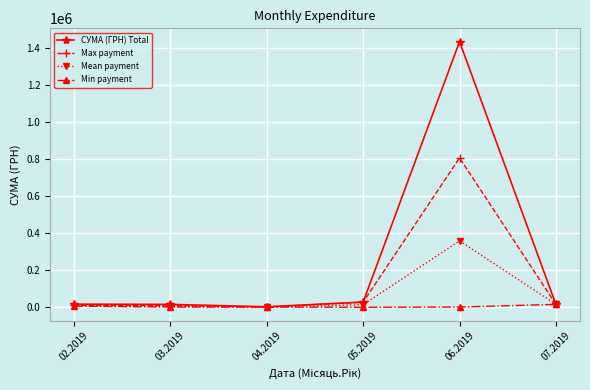

What is the label of the 3rd point from the right?

05.2019